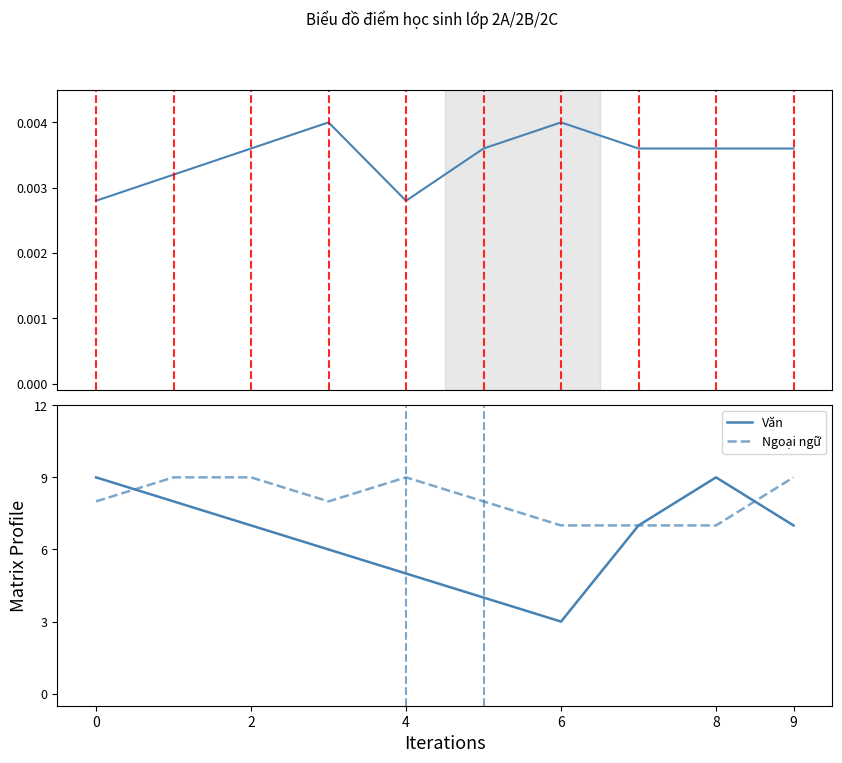

The value of Ngoại ngữ at 0 is 8.0. True or false?

True